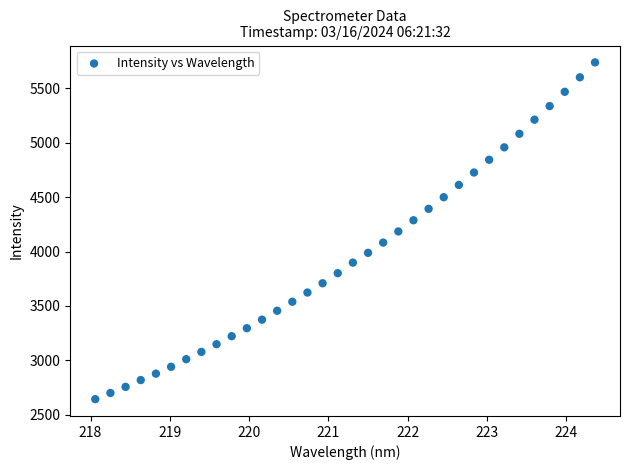

What is the range of X values (max minus min)?

6.3